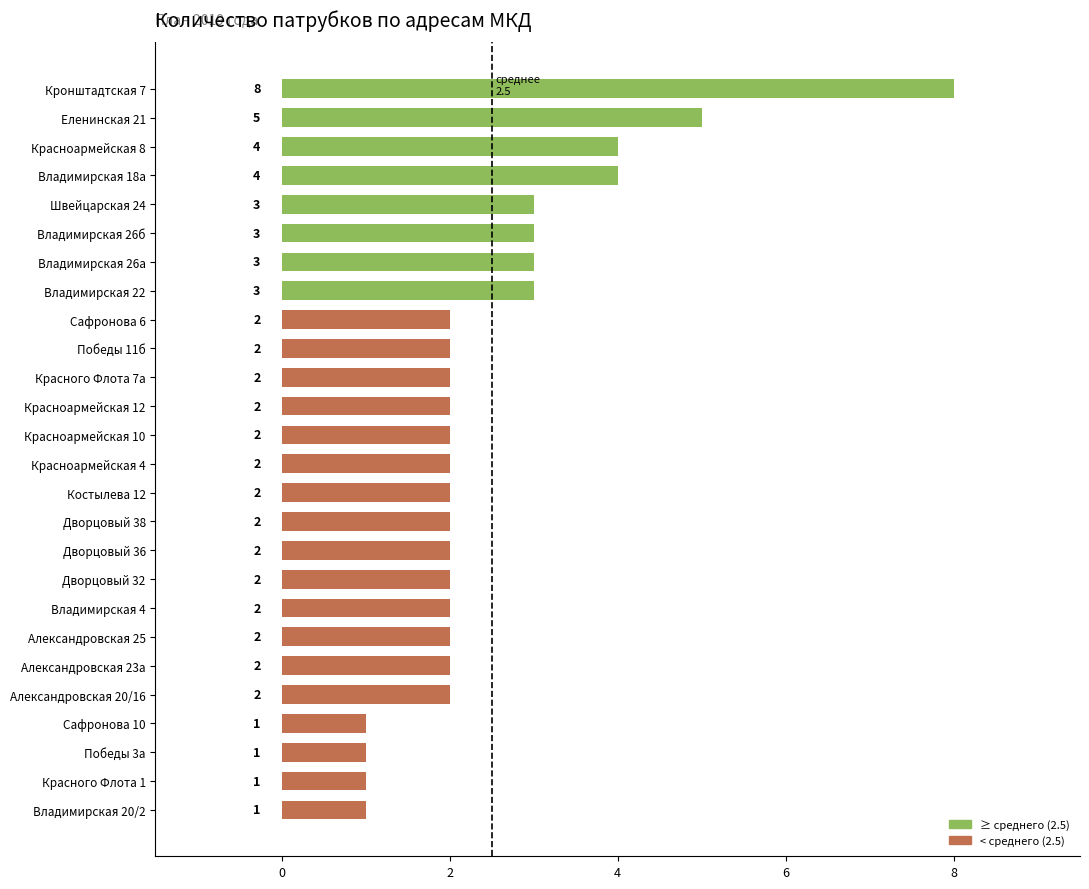

Reading bottom to top, transcribe all the data shown in this chart.

Владимирская 20/2=1	Красного Флота 1=1	Победы 3а=1	Сафронова 10=1	Александровская 20/16=2	Александровская 23а=2	Александровская 25=2	Владимирская 4=2	Дворцовый 32=2	Дворцовый 36=2	Дворцовый 38=2	Костылева 12=2	Красноармейская 4=2	Красноармейская 10=2	Красноармейская 12=2	Красного Флота 7а=2	Победы 11б=2	Сафронова 6=2	Владимирская 22=3	Владимирская 26а=3	Владимирская 26б=3	Швейцарская 24=3	Владимирская 18а=4	Красноармейская 8=4	Еленинская 21=5	Кронштадтская 7=8